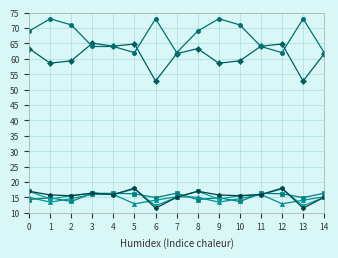

What is the difference between the highest and lowest values at 3?

49.1